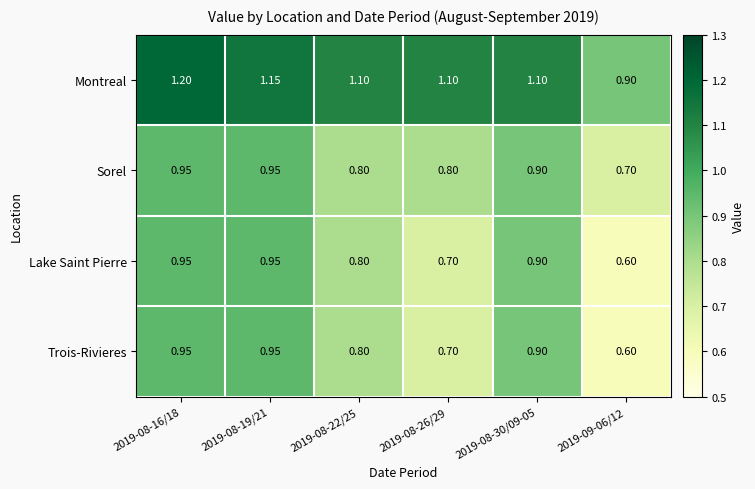

Which series has the largest total across all categories?

Montreal